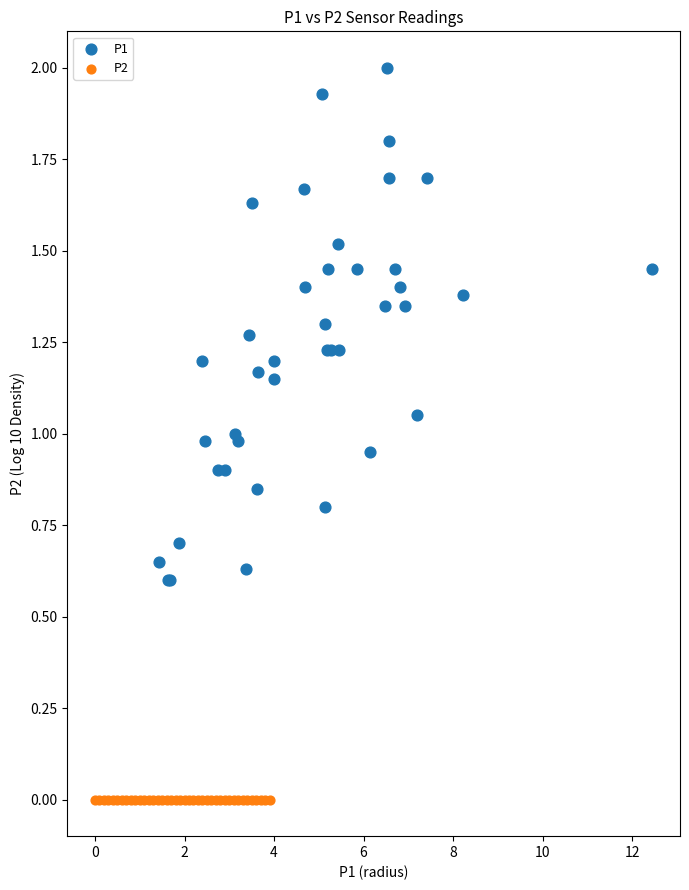

Which series contains the lowest Y value?

P2